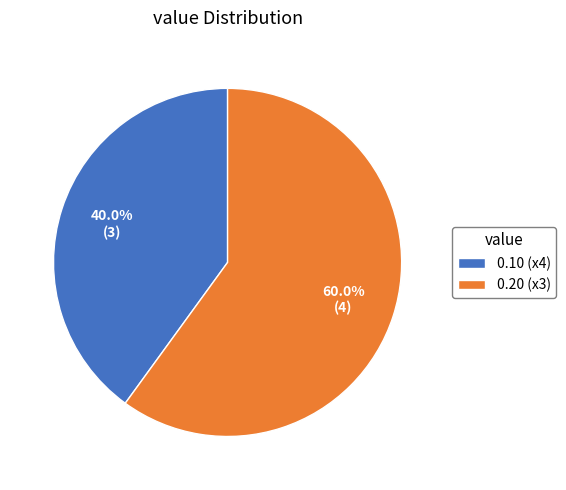

How many segments does this pie chart have?

2